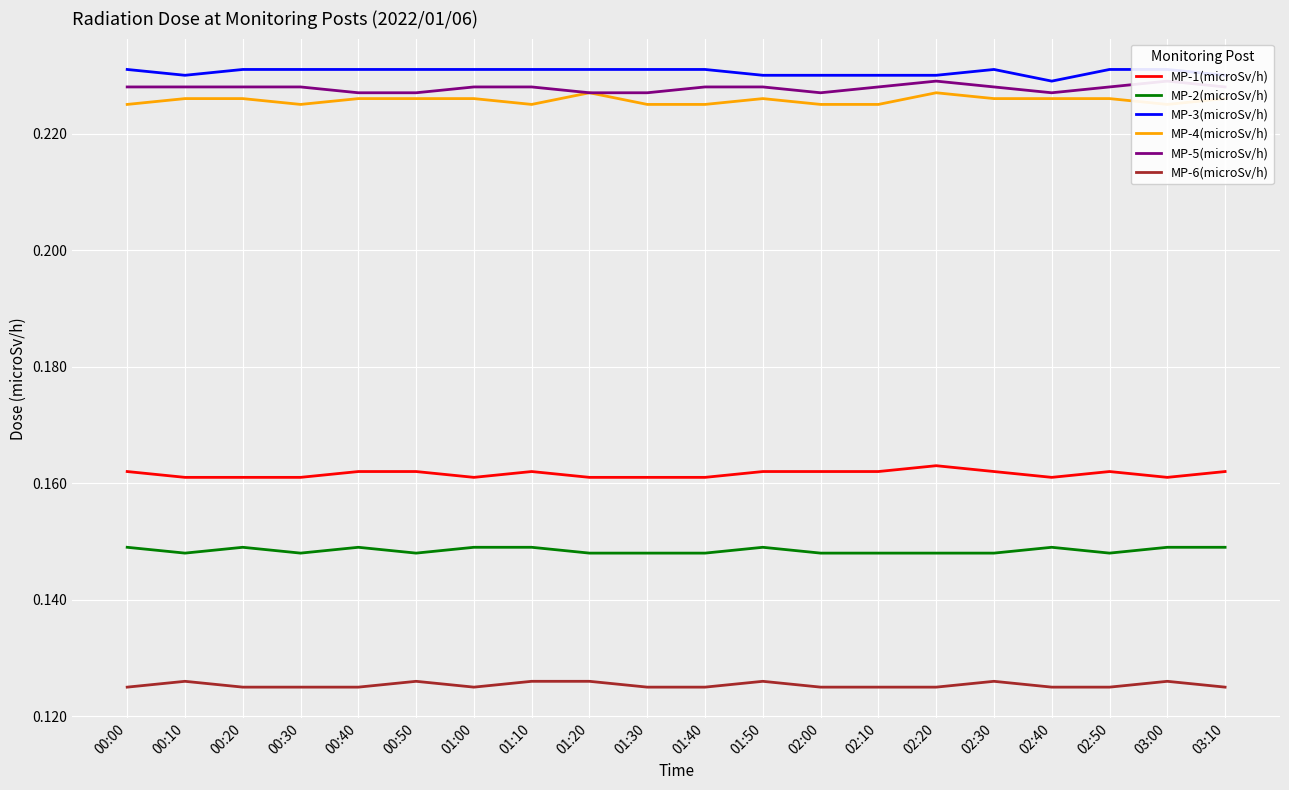

What position from the left is 01:30?

10